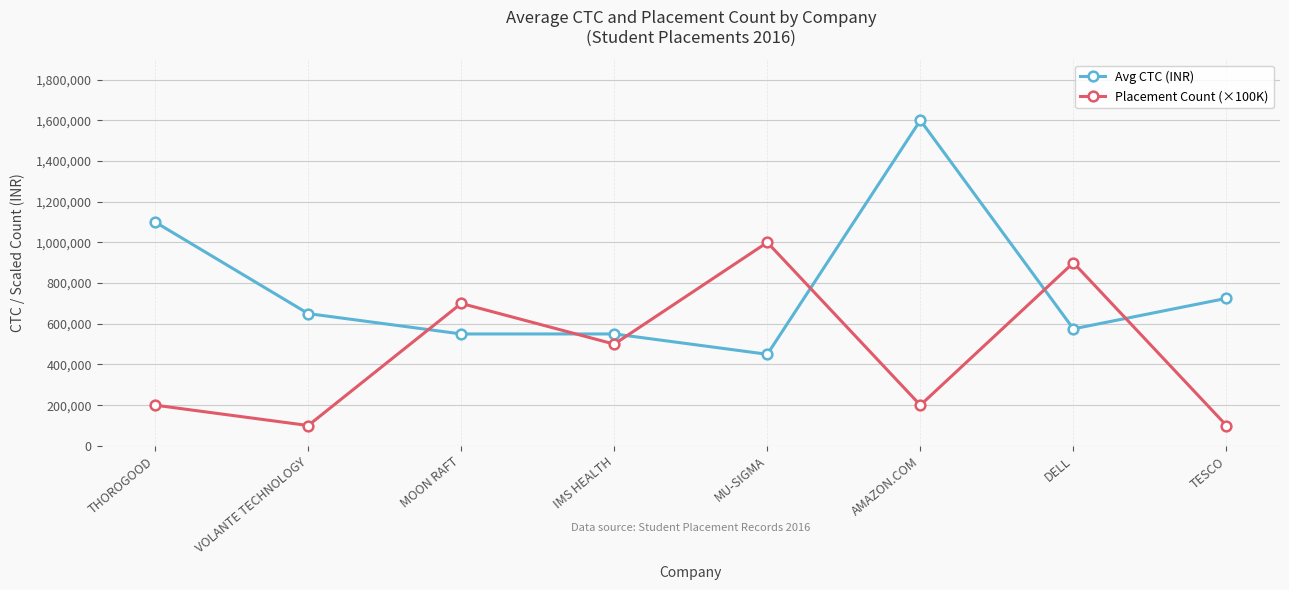

Rank the series by their average value, from highest to lowest.

Avg CTC (INR), Placement Count (×100K)